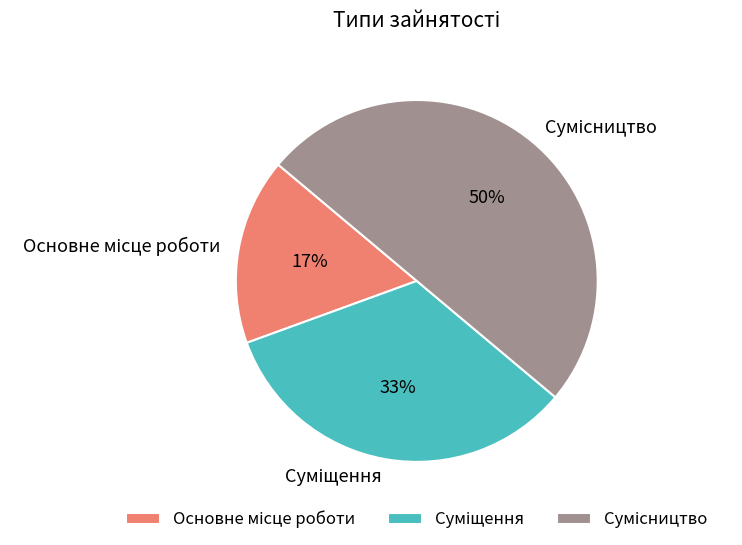

To the nearest percent, what is the difference between the largest and smallest slice percentages?

33%